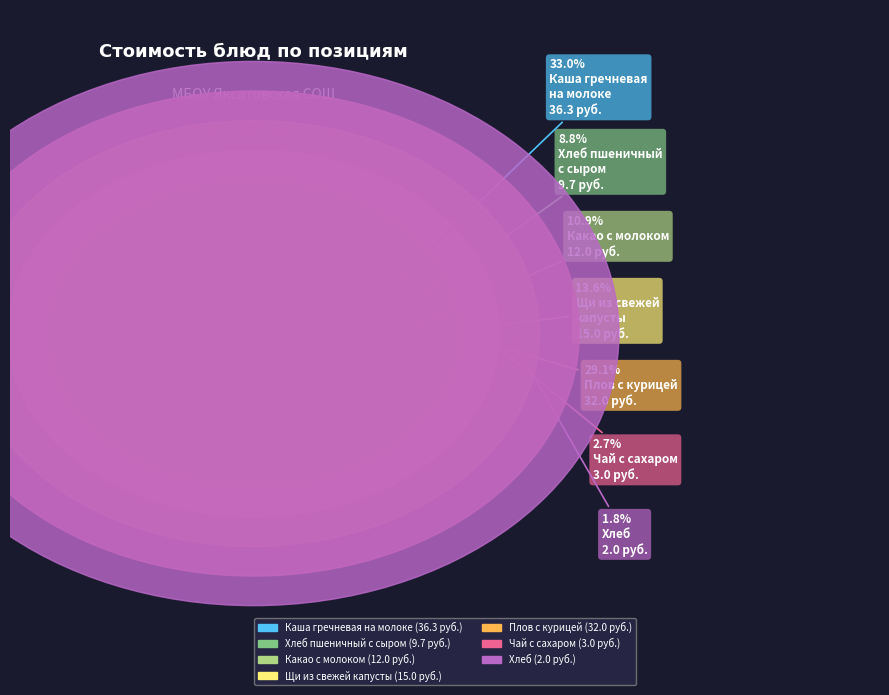

To the nearest percent, what is the combined percentage of Щи из свежей
капусты and Хлеб?

15%